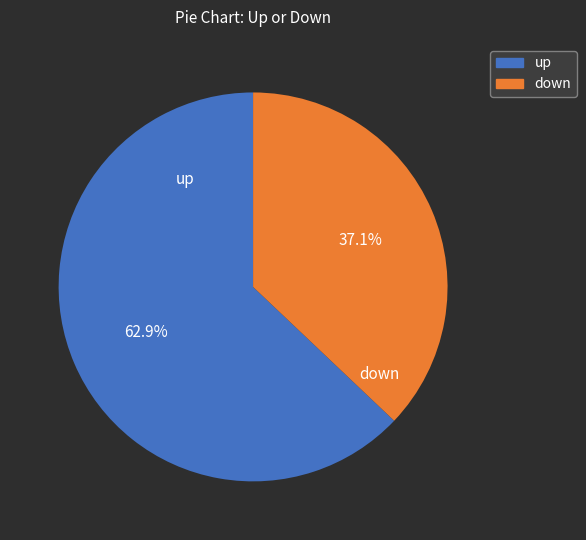

Does up represent more than half of the total?

Yes